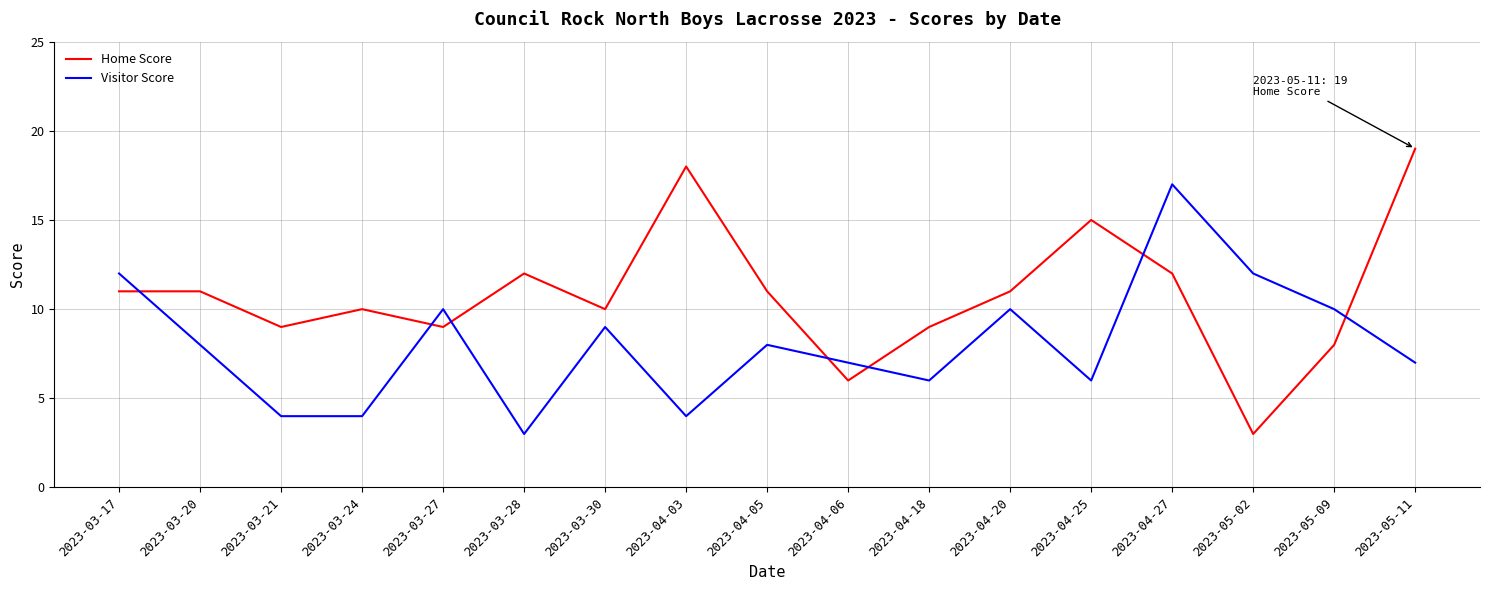

Does the chart have visible grid lines?

Yes